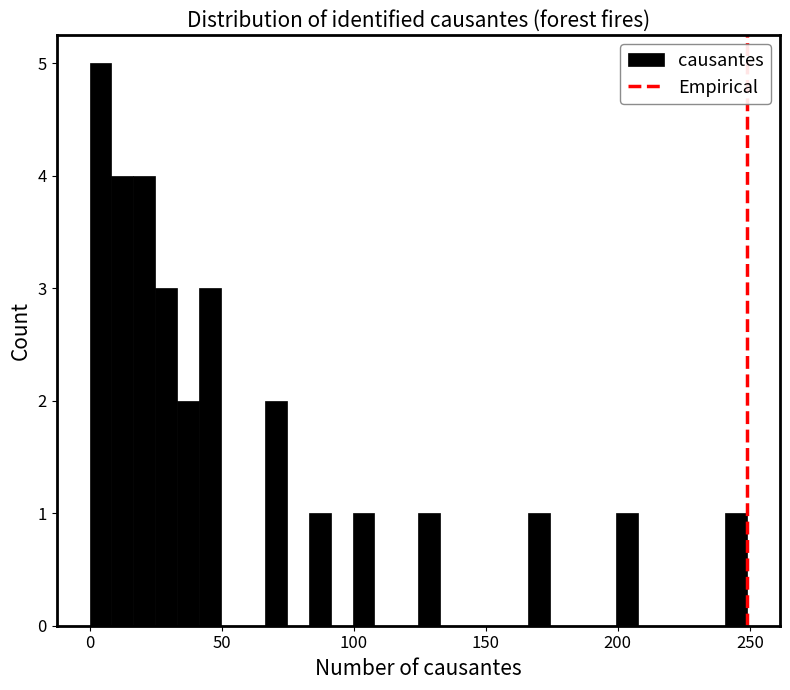

Read against the x-axis, roughly where is the centre of the tallest bar?

5